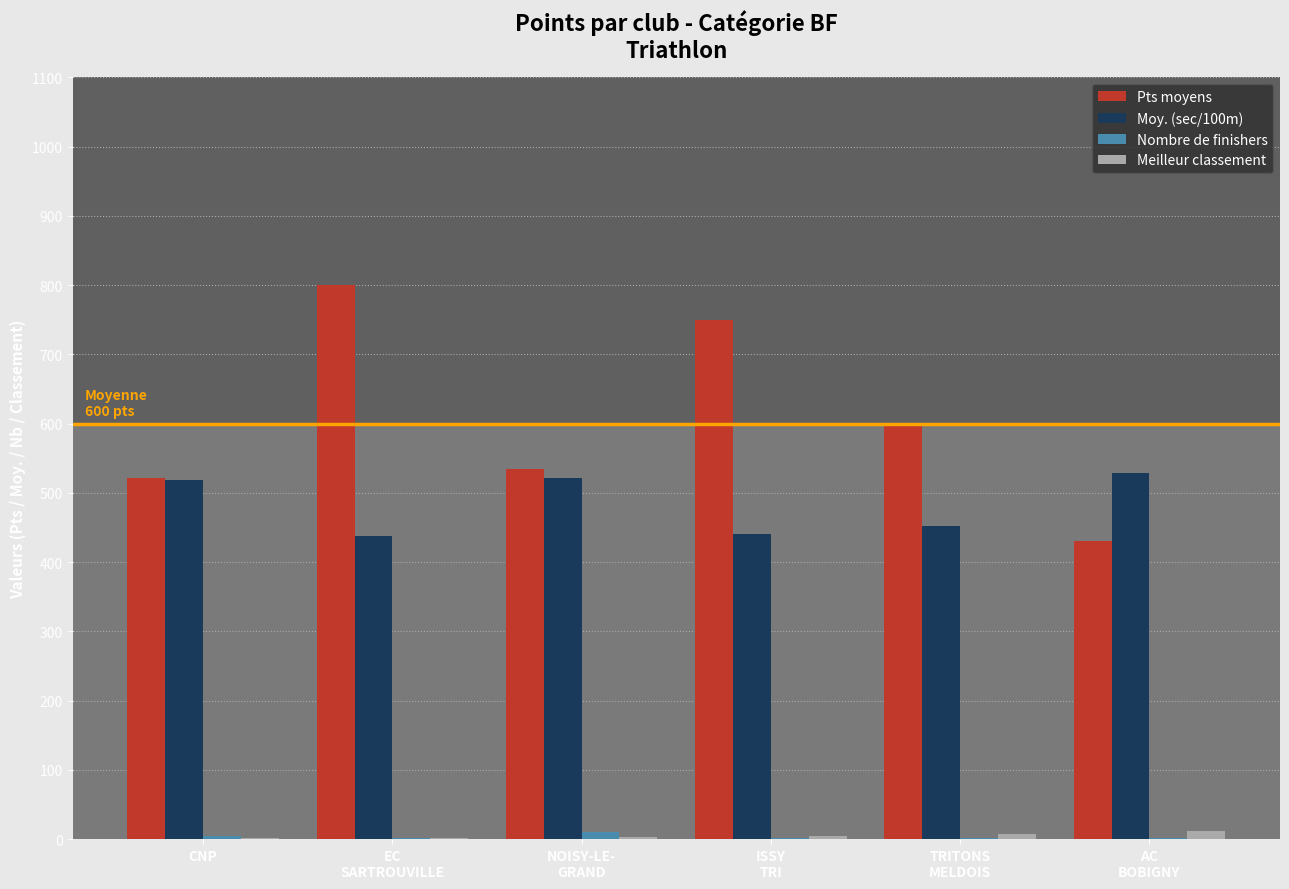

What is the total value across all series at NOISY-LE-
GRAND?

1069